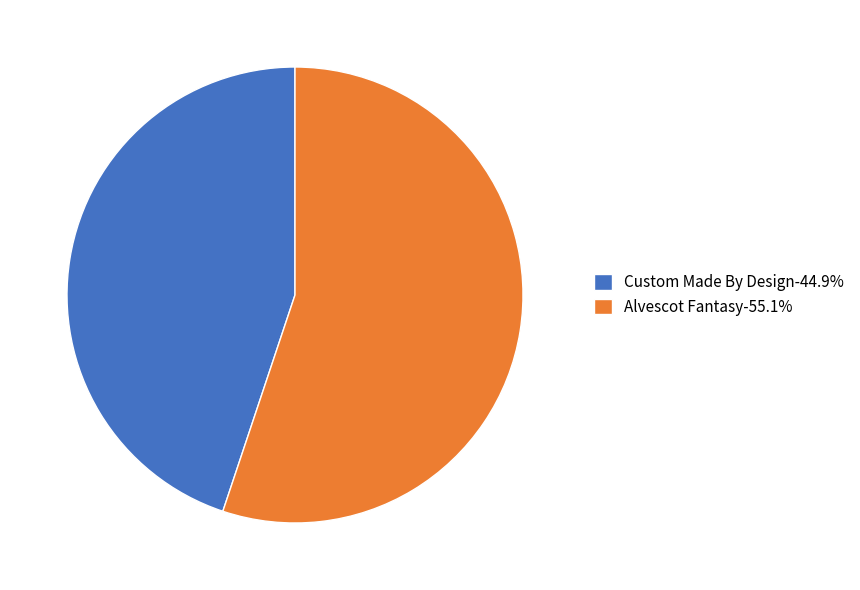

Rank the categories by value from lowest to highest.

Custom Made By Design, Alvescot Fantasy